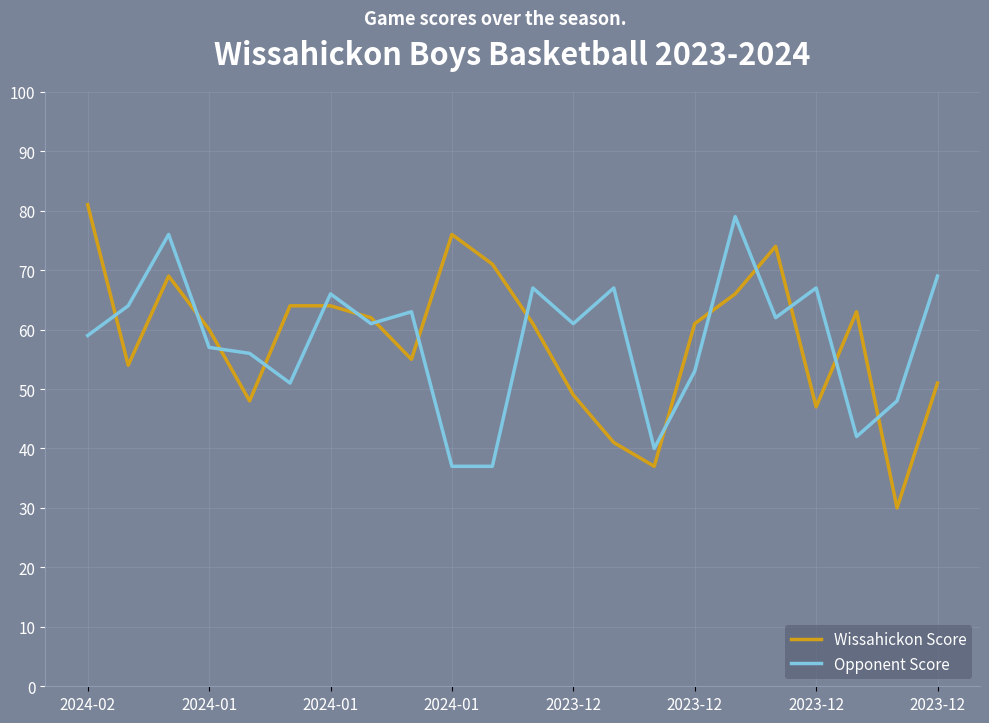

What is the greatest value displayed?

81